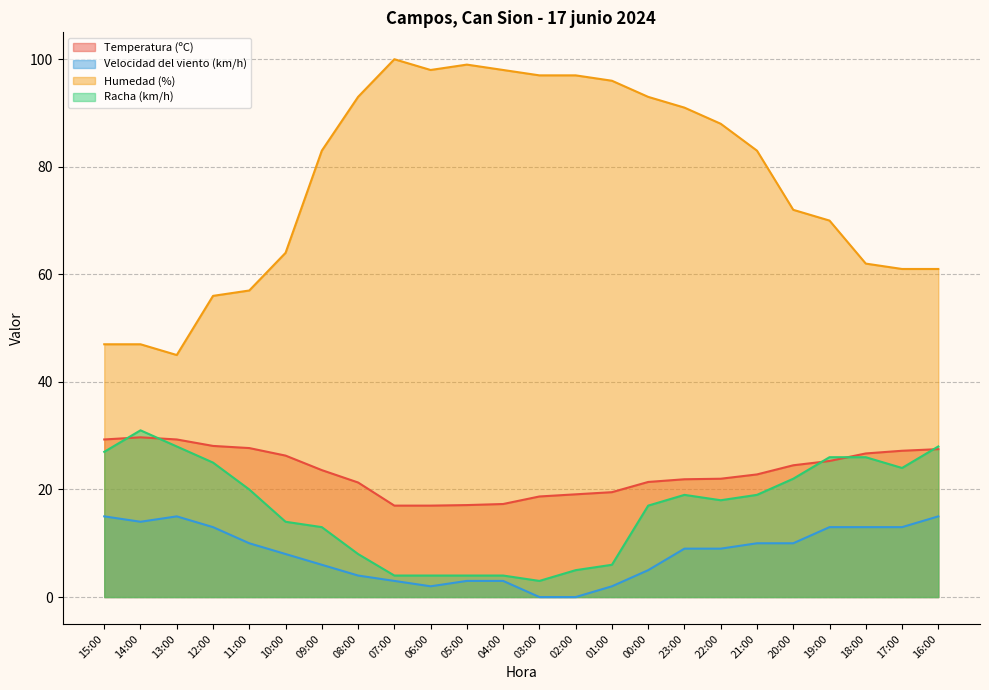

How many lines are shown in the chart?

4